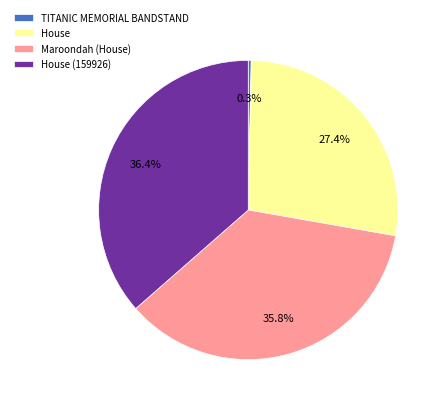

The Maroondah (House) slice represents 36% of the pie. True or false?

True